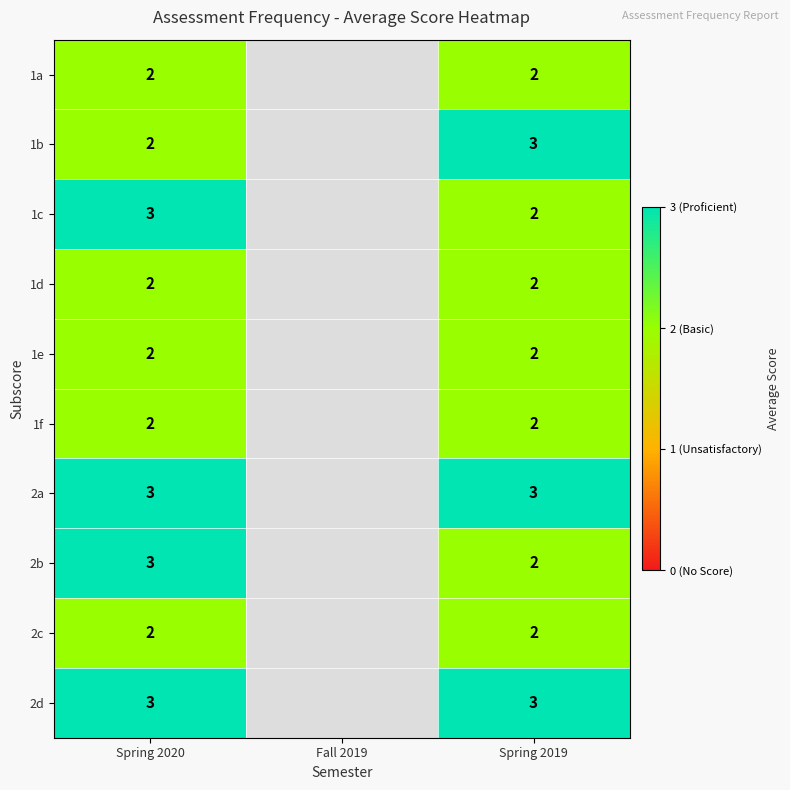

Between Spring 2019 and Spring 2020, which is larger?

Spring 2019